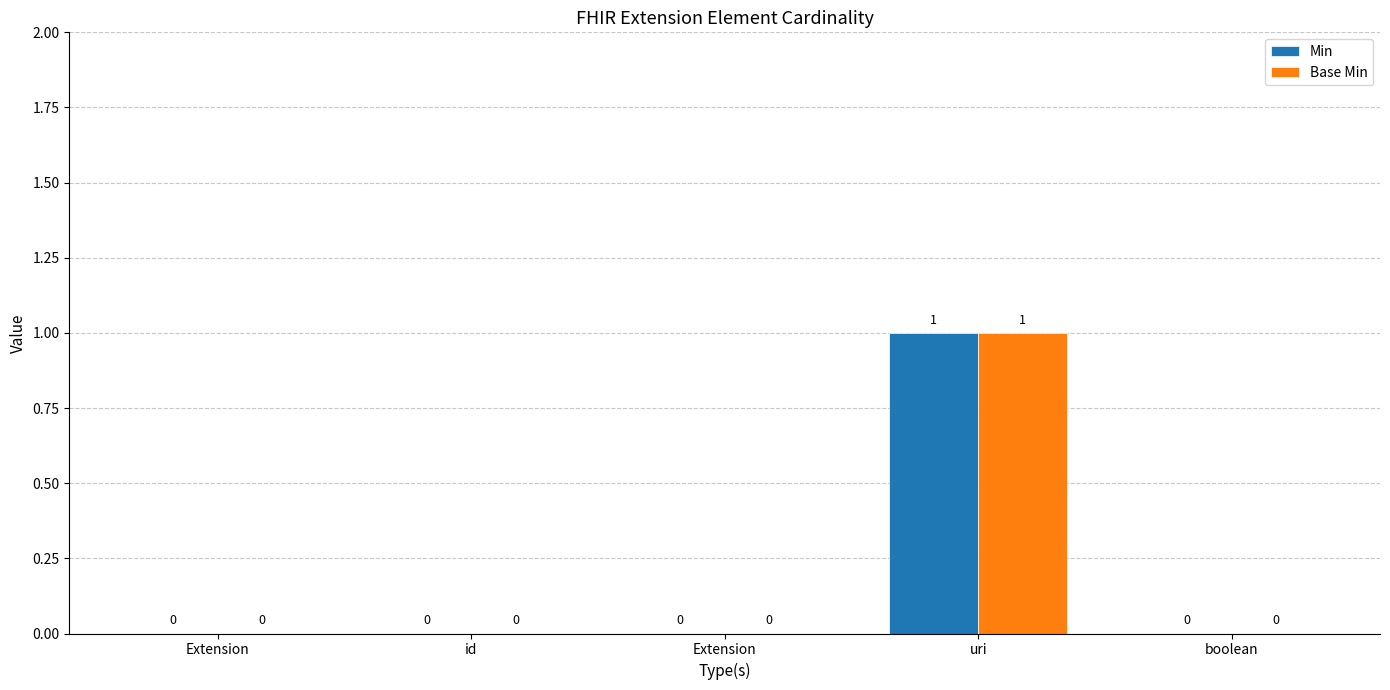

Which series changed the most between Extension and id?

Min